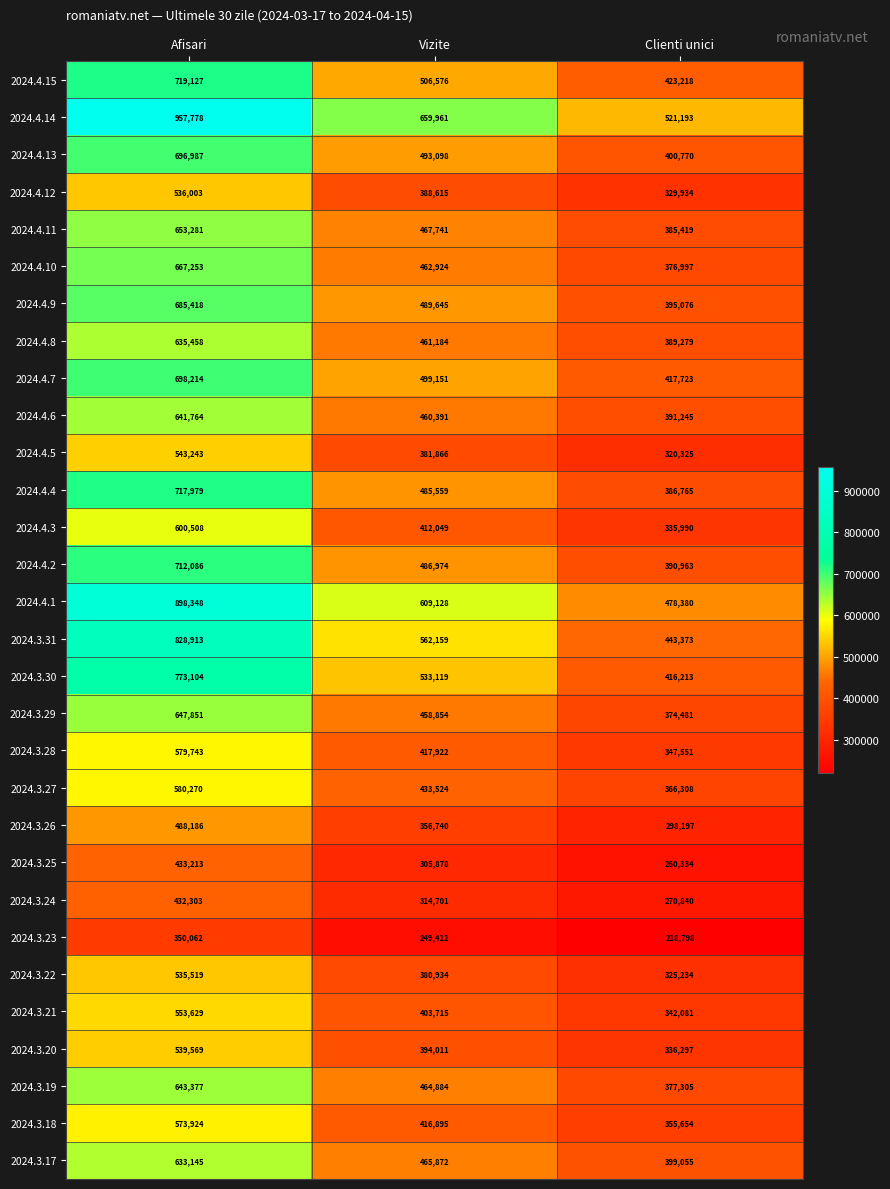

The 2024.4.8 series shows 243019 at Clienti unici. True or false?

False